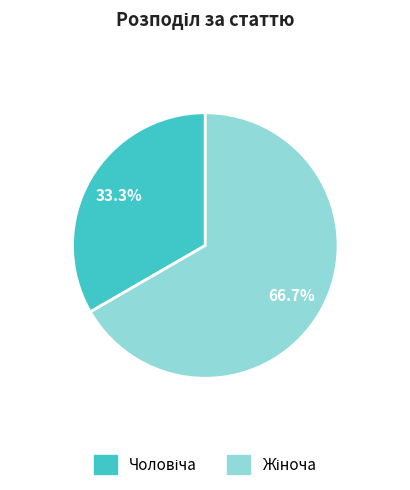

Approximately how many times larger is the value at Чоловіча compared to Жіноча?

0.5